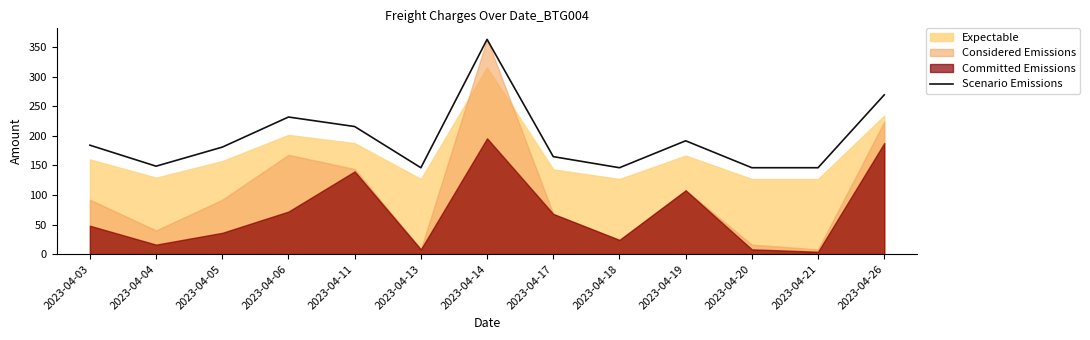

How many data points are above 181?

7